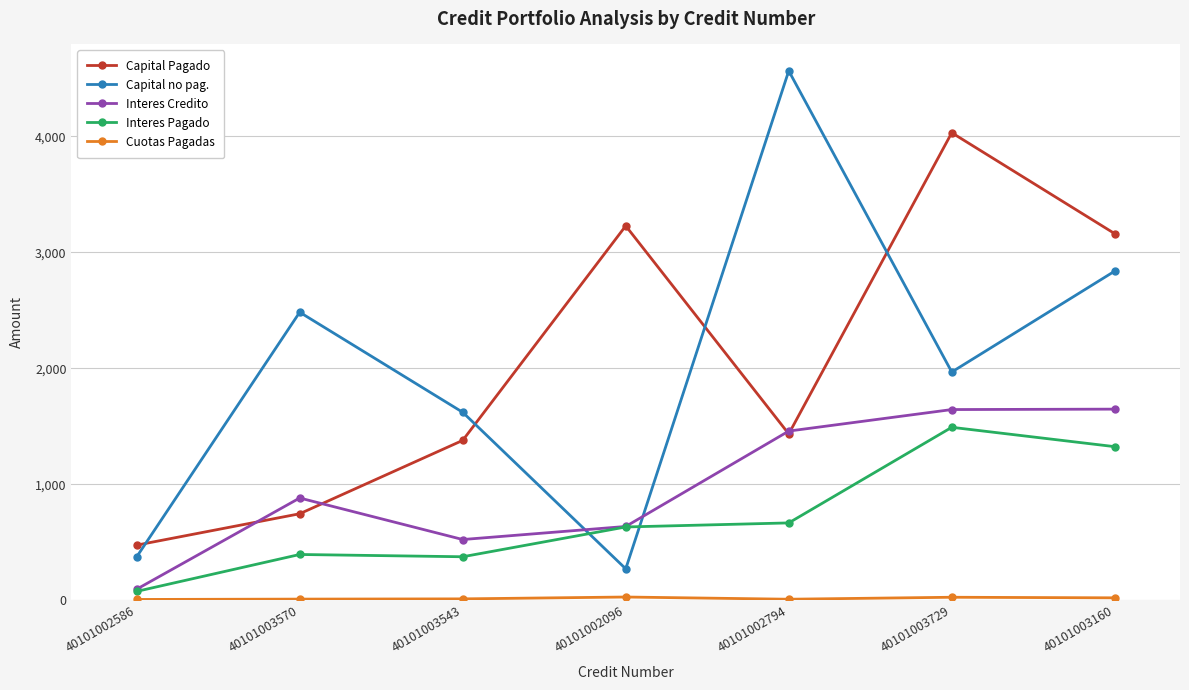

What is the sum of all Interes Pagado values?

4962.2